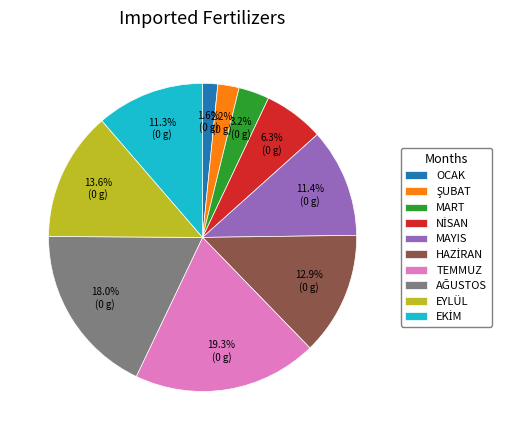

Count the number of slices in the pie.

10